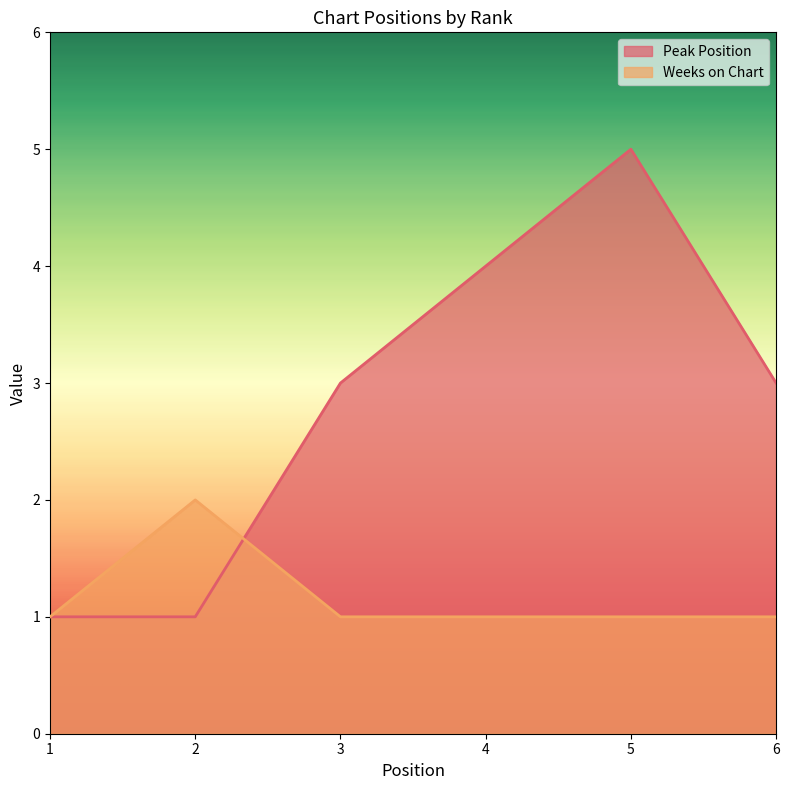

At which label is Weeks on Chart closest to 1?

1